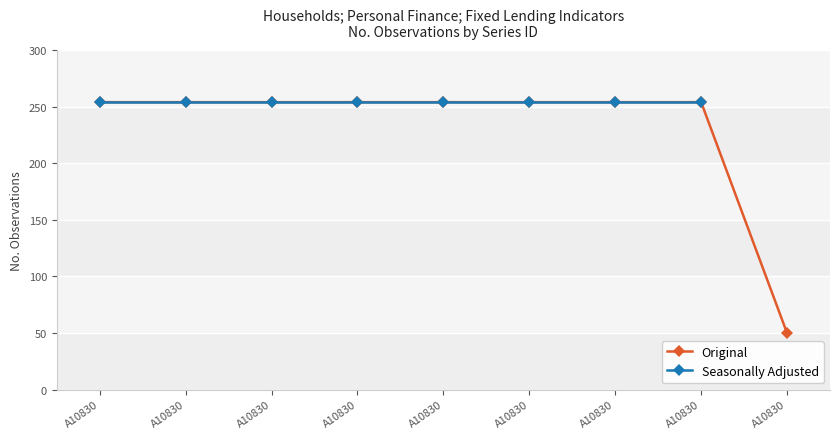

Count the number of data series in this chart.

2